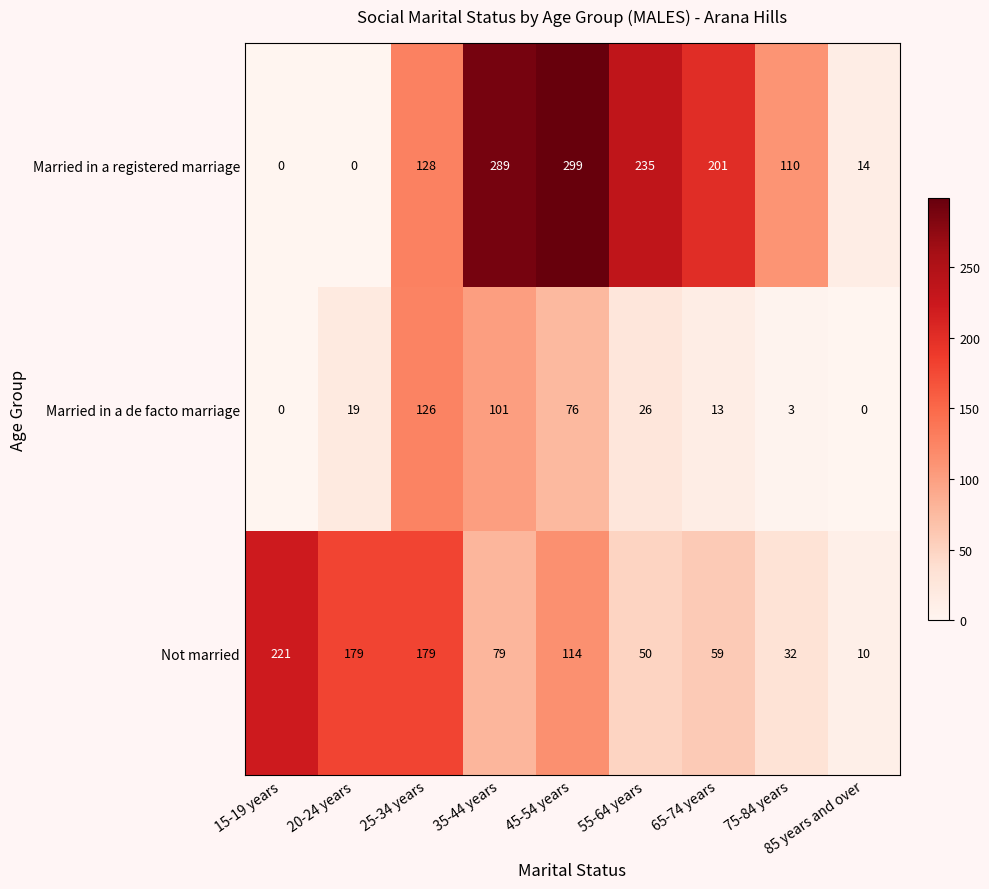

Read the Married in a registered marriage value at 35-44 years, to the nearest 10.

290